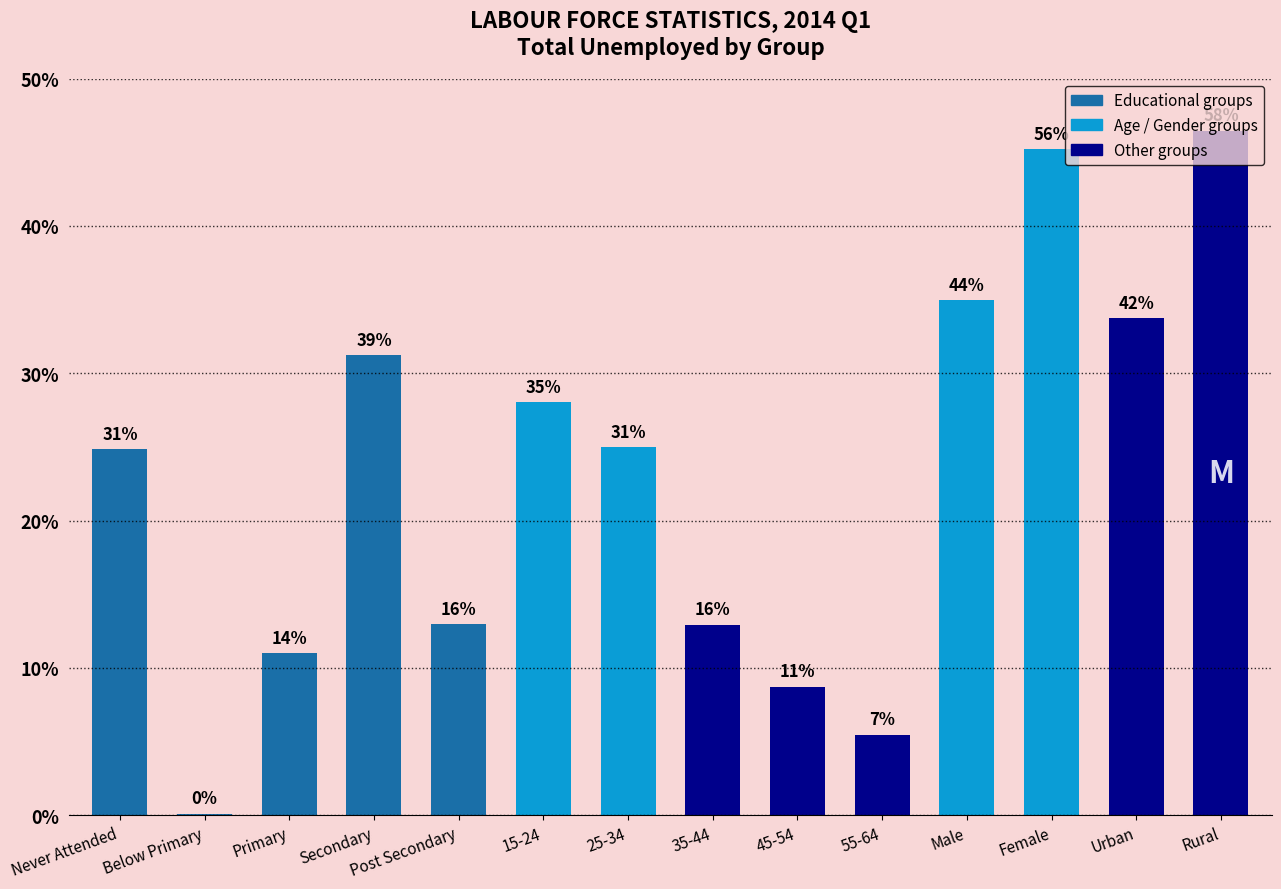

The chart shows a value of 3165355.8 at Female. True or false?

True